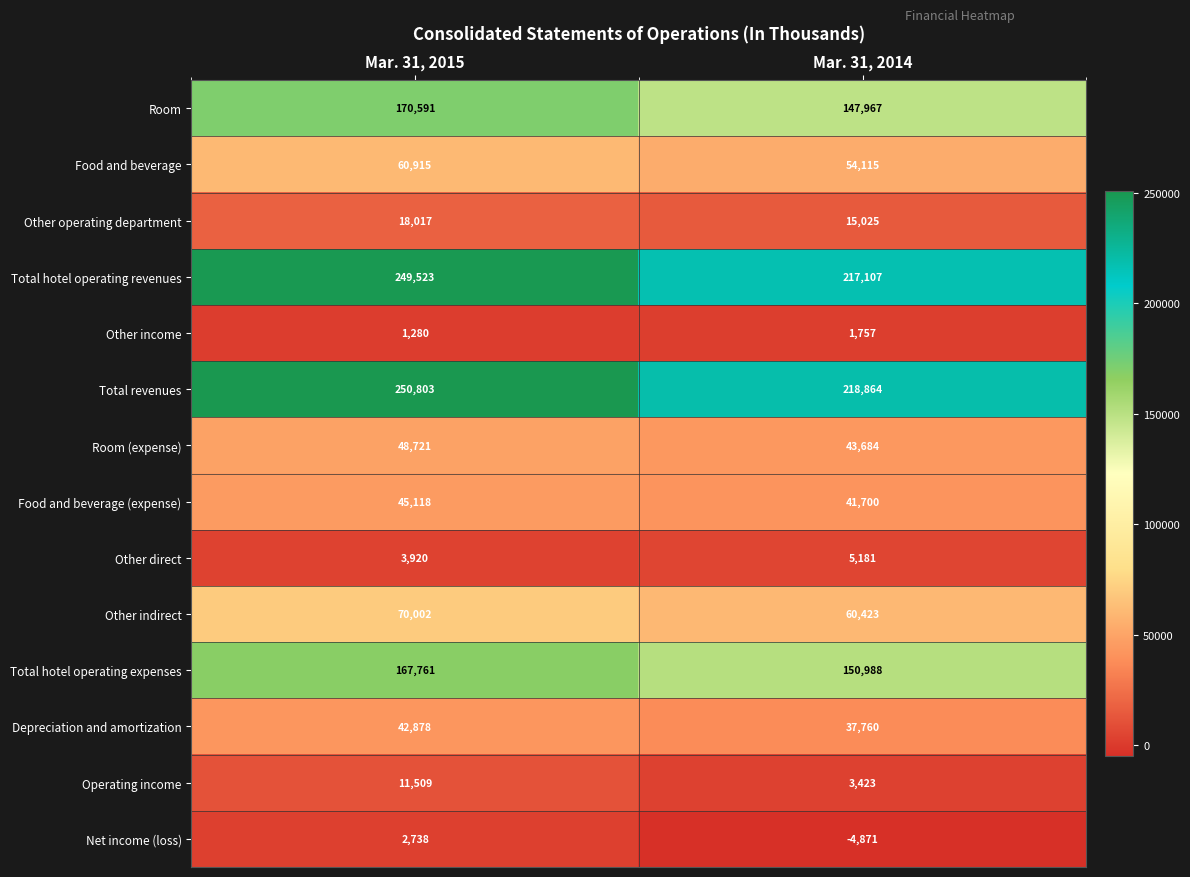

Reading left to right, transcribe all the data shown in this chart.

Room: Mar. 31, 2015=170591	Mar. 31, 2014=147967
Food and beverage: Mar. 31, 2015=60915	Mar. 31, 2014=54115
Other operating department: Mar. 31, 2015=18017	Mar. 31, 2014=15025
Total hotel operating revenues: Mar. 31, 2015=249523	Mar. 31, 2014=217107
Other income: Mar. 31, 2015=1280	Mar. 31, 2014=1757
Total revenues: Mar. 31, 2015=250803	Mar. 31, 2014=218864
Room (expense): Mar. 31, 2015=48721	Mar. 31, 2014=43684
Food and beverage (expense): Mar. 31, 2015=45118	Mar. 31, 2014=41700
Other direct: Mar. 31, 2015=3920	Mar. 31, 2014=5181
Other indirect: Mar. 31, 2015=70002	Mar. 31, 2014=60423
Total hotel operating expenses: Mar. 31, 2015=167761	Mar. 31, 2014=150988
Depreciation and amortization: Mar. 31, 2015=42878	Mar. 31, 2014=37760
Operating income: Mar. 31, 2015=11509	Mar. 31, 2014=3423
Net income (loss): Mar. 31, 2015=2738	Mar. 31, 2014=-4871